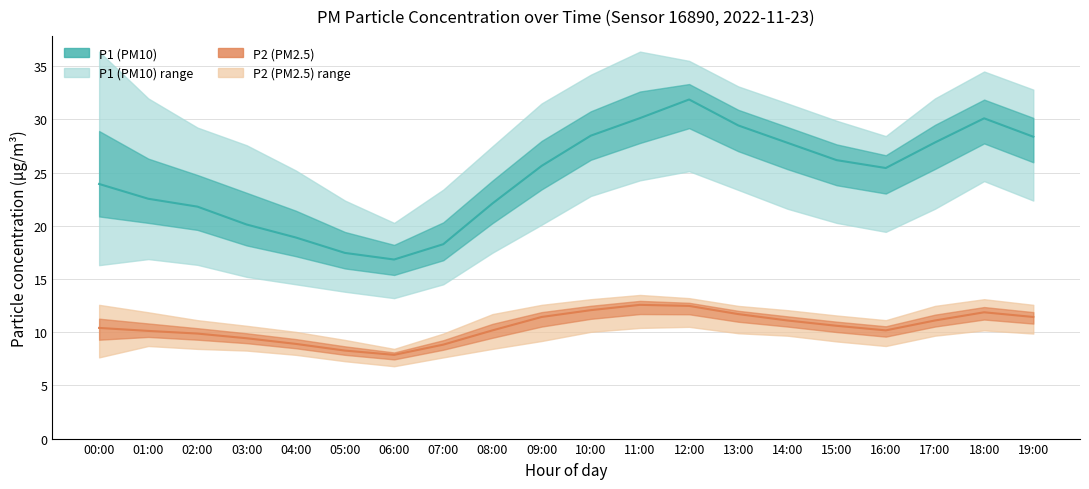

Where does the P1_lower series first go above 20?

09:00